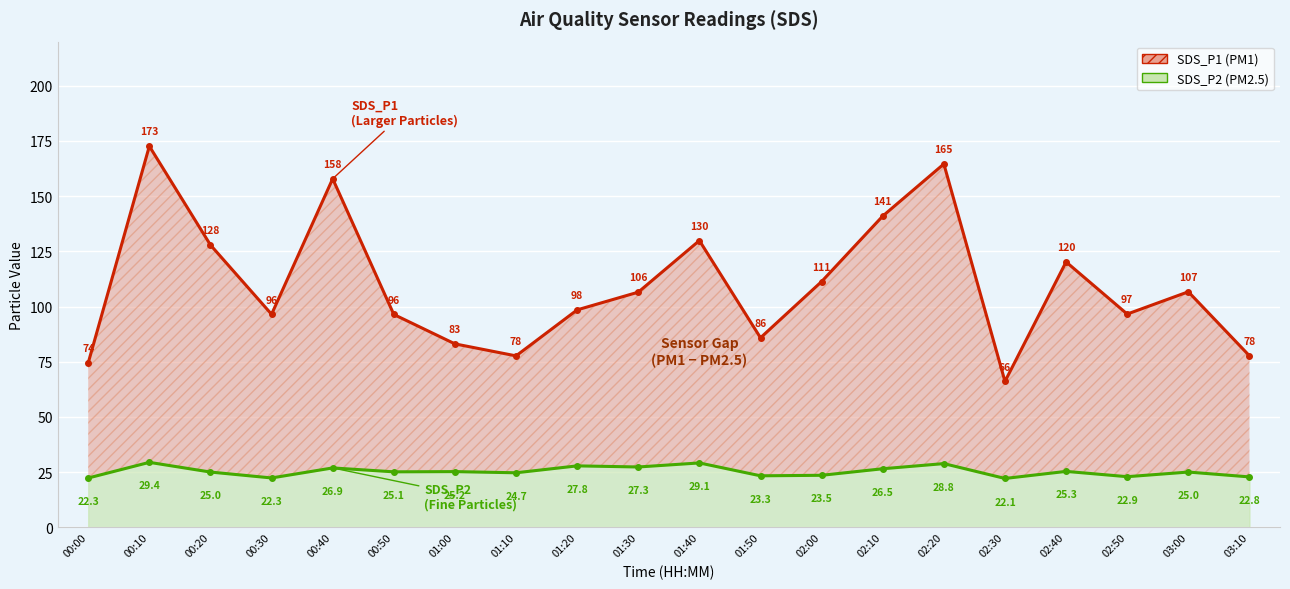

Which has a higher value, 02:50 or 02:10?

02:10